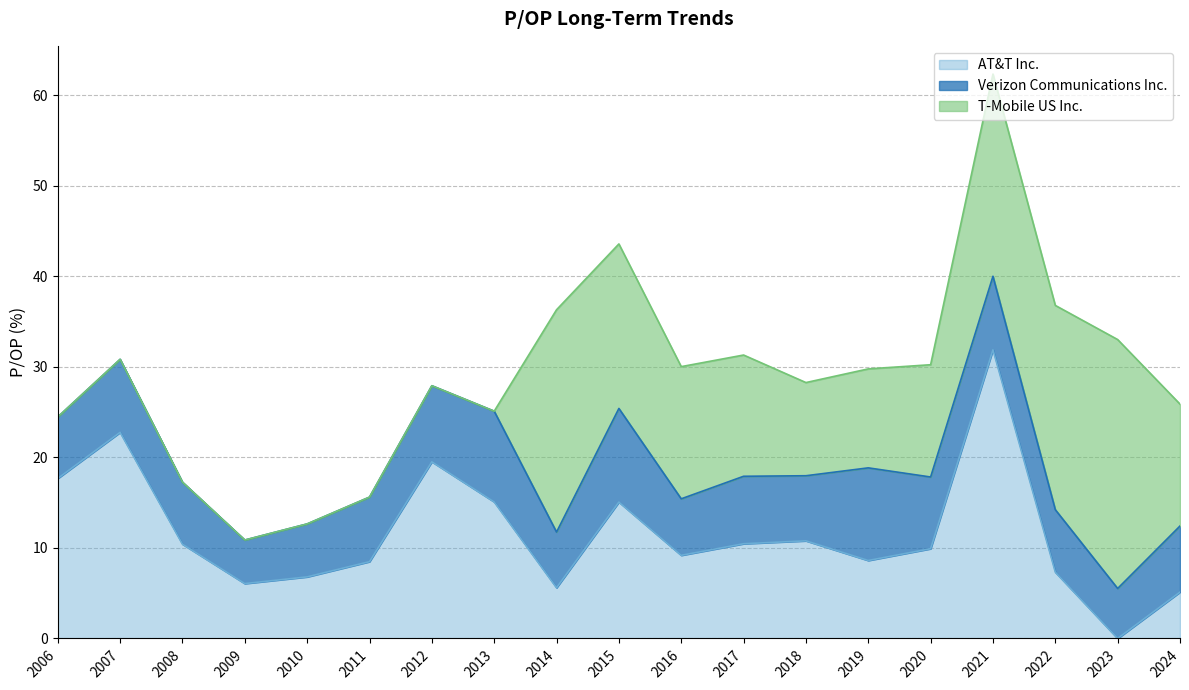

Rank the categories by Verizon Communications Inc. value from lowest to highest.

2009, 2023, 2010, 2014, 2016, 2006, 2008, 2022, 2011, 2018, 2024, 2017, 2020, 2007, 2021, 2012, 2013, 2019, 2015